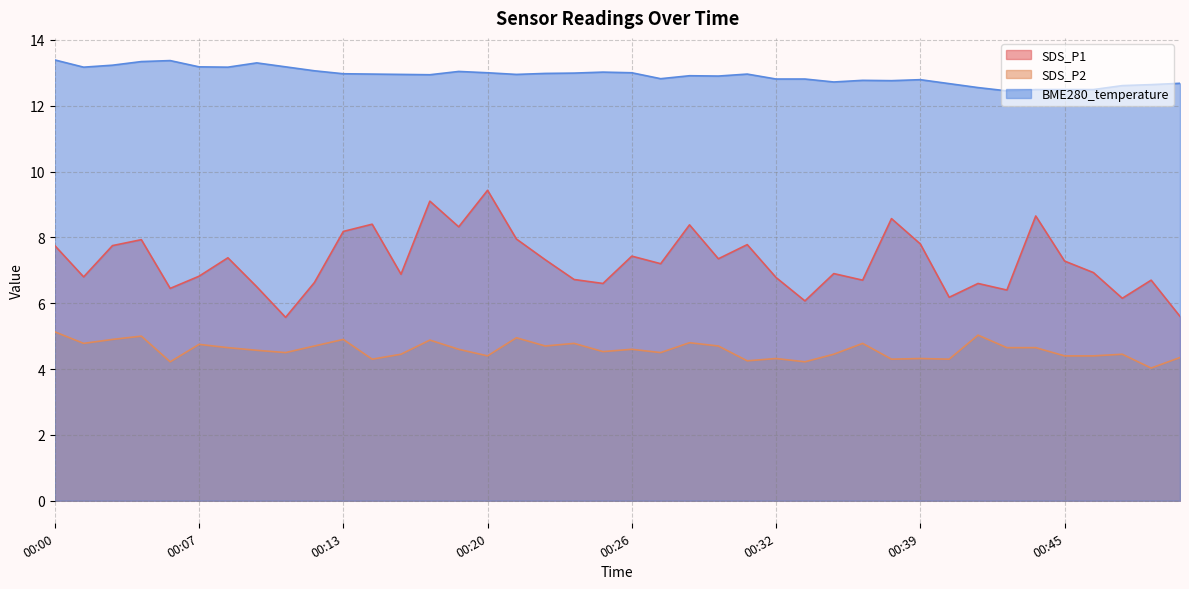

What is the difference between the highest and lowest values at 00:15?

8.7